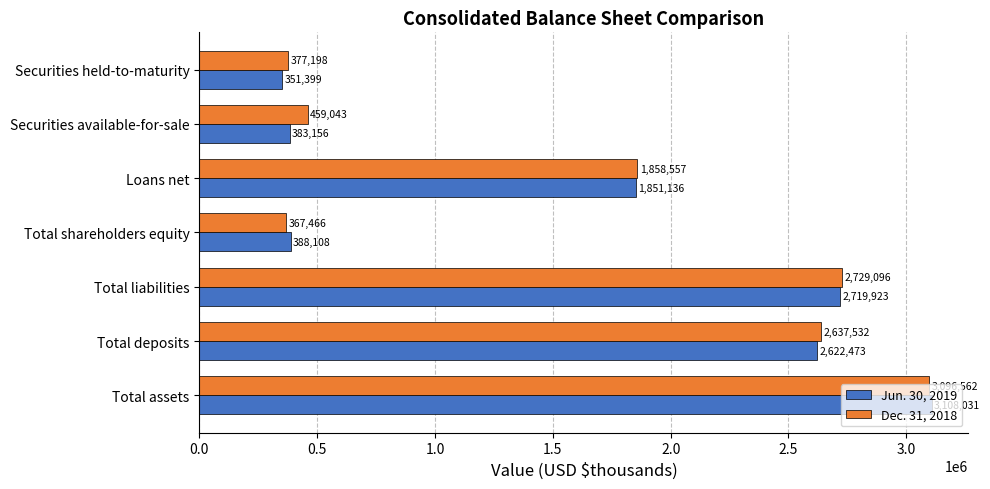

True or false: Jun. 30, 2019 has a value of 1851136 at Loans net.

True